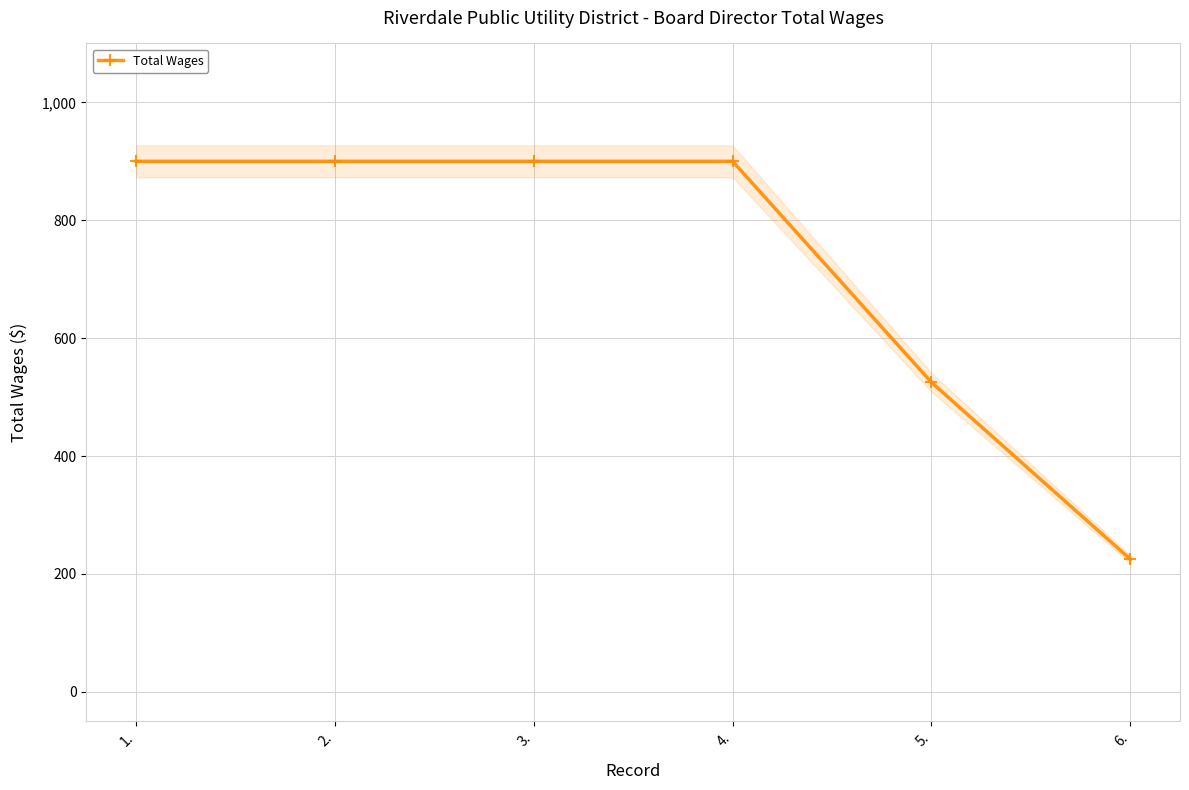

The chart shows a value of 525 at 5.. True or false?

True